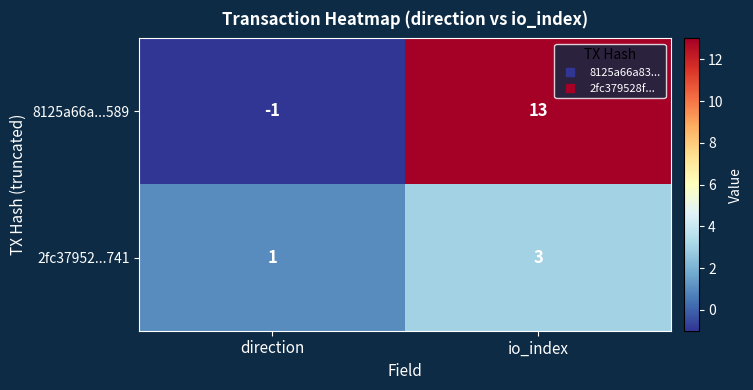

What is the greatest value displayed?

13